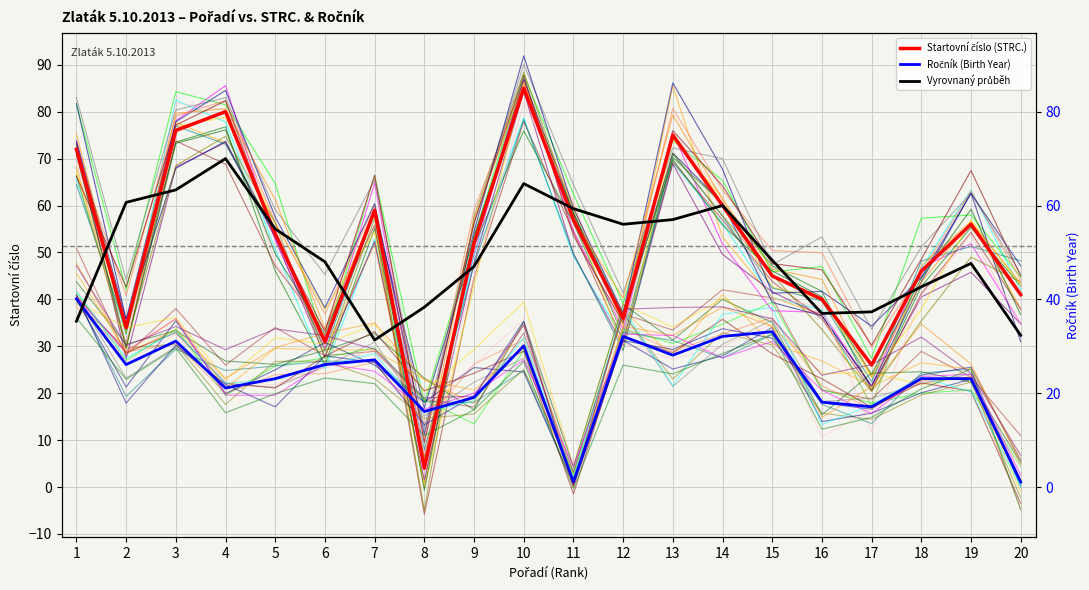

At how many categories does at least one series exceed 3?

20